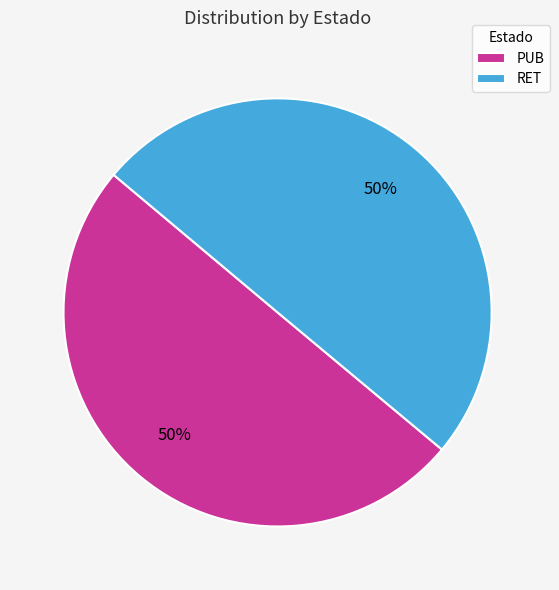

What percentage is the RET slice, to the nearest percent?

50%